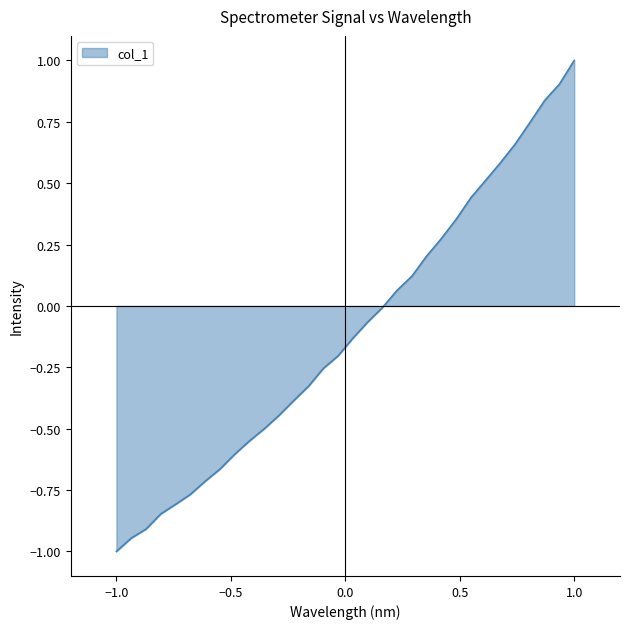

How many lines are shown in the chart?

1